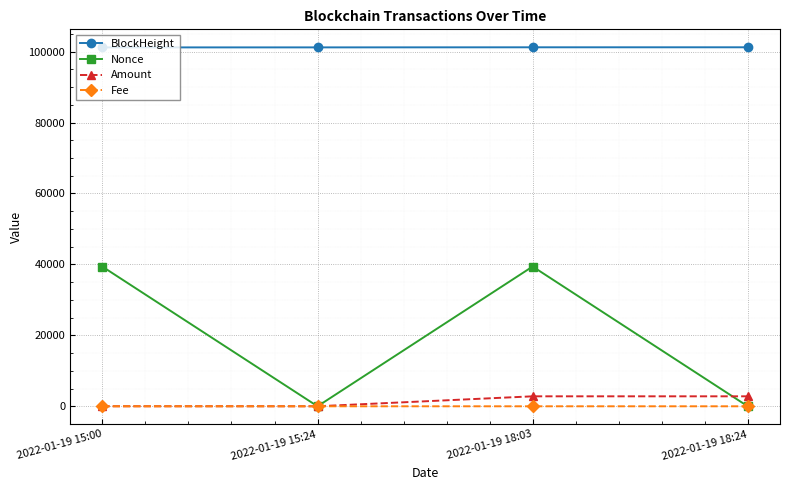

True or false: Nonce has more than 2 interior local peaks.

False